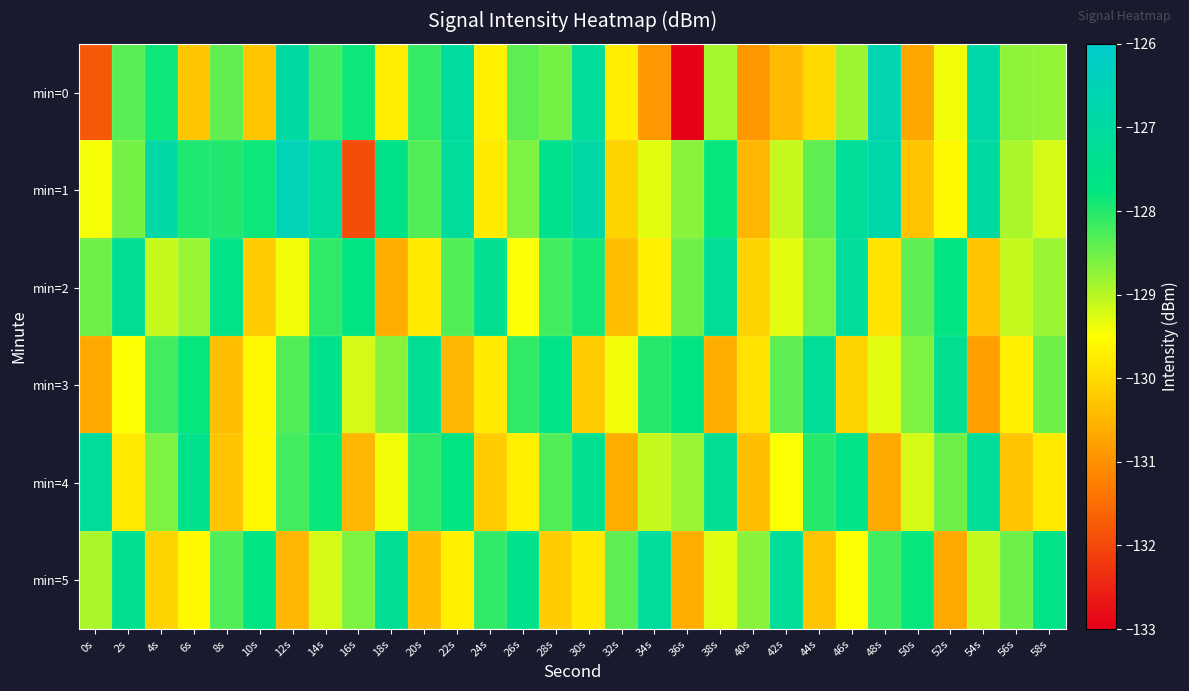

What is the total value across all series at 4s?

-770.7